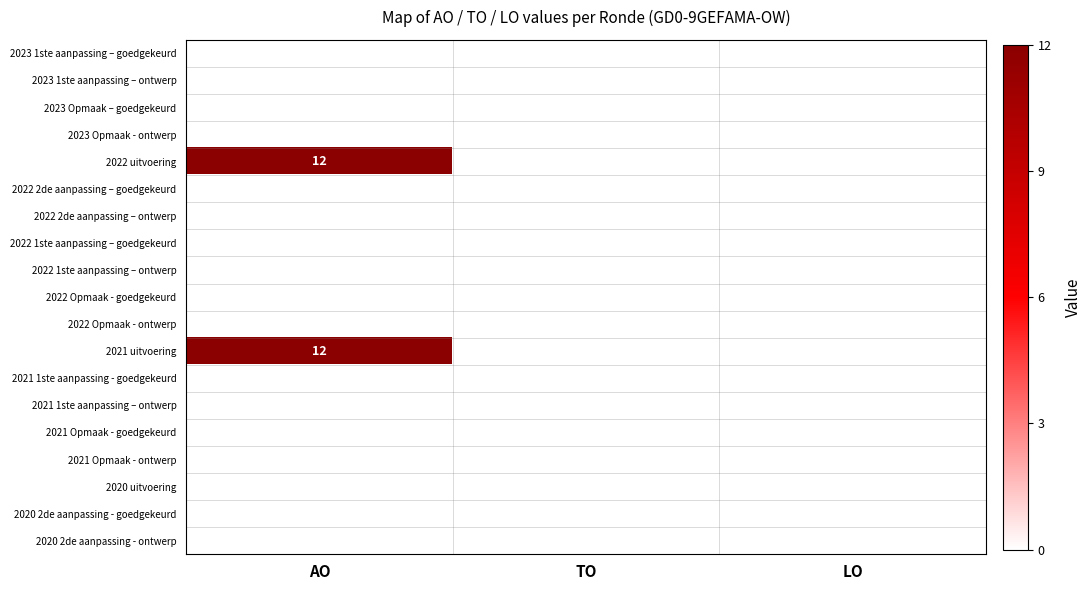

Is the value of 2021 1ste aanpassing - goedgekeurd at AO greater than the value of 2020 uitvoering at LO?

No